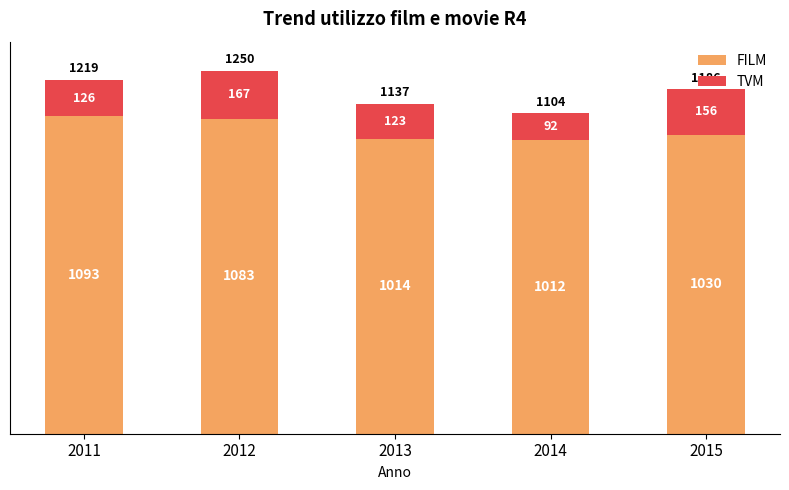

What is the maximum value for FILM?

1093